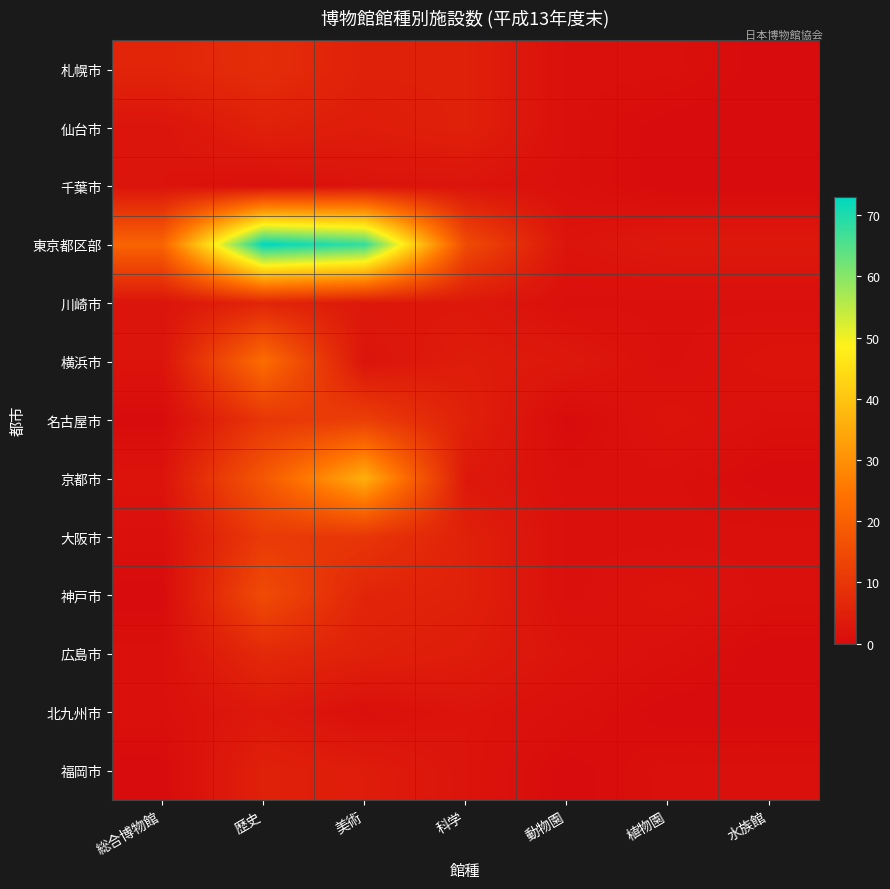

At which category is the sum across all series the highest?

歴史